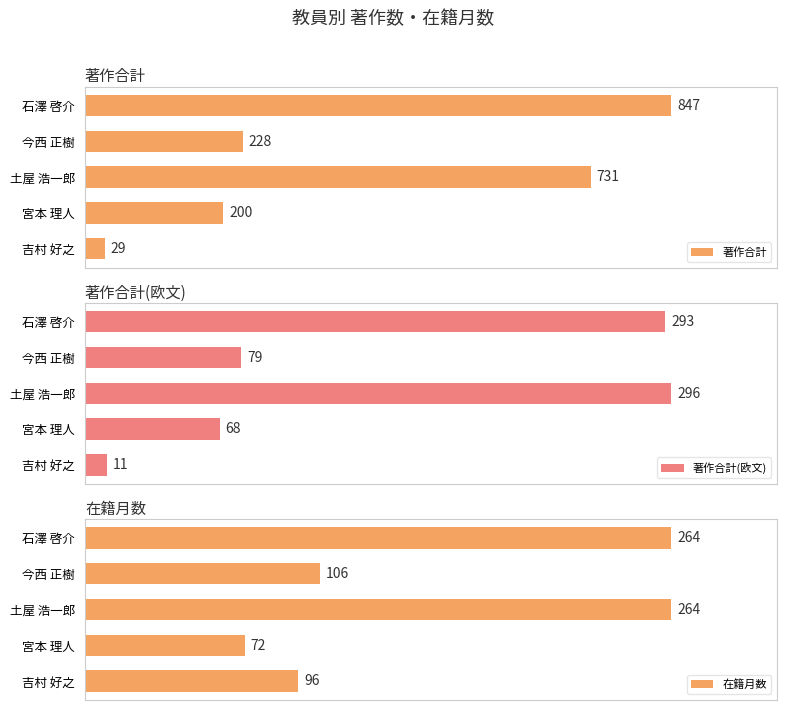

Which series has the widest spread of values?

著作合計